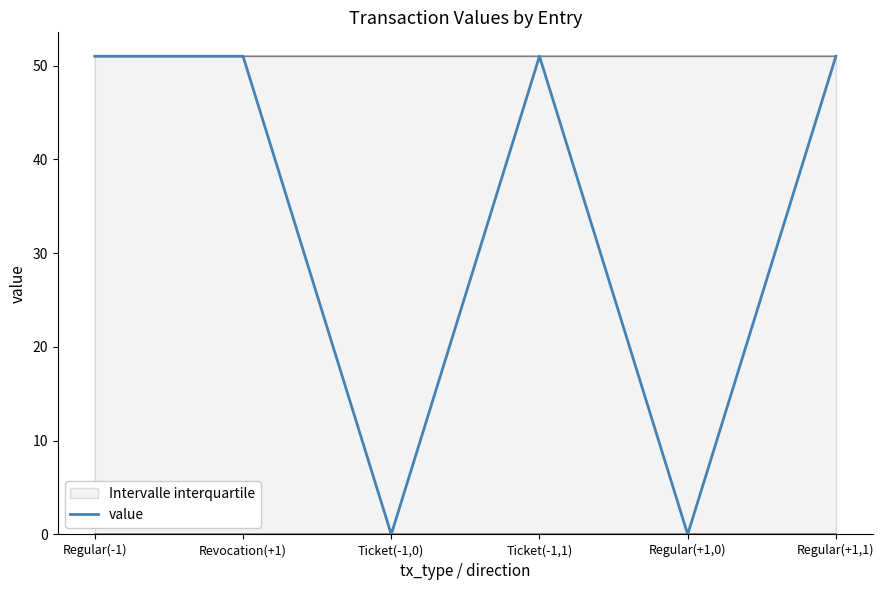

Between Revocation(+1) and Regular(+1,0), which is larger?

Revocation(+1)